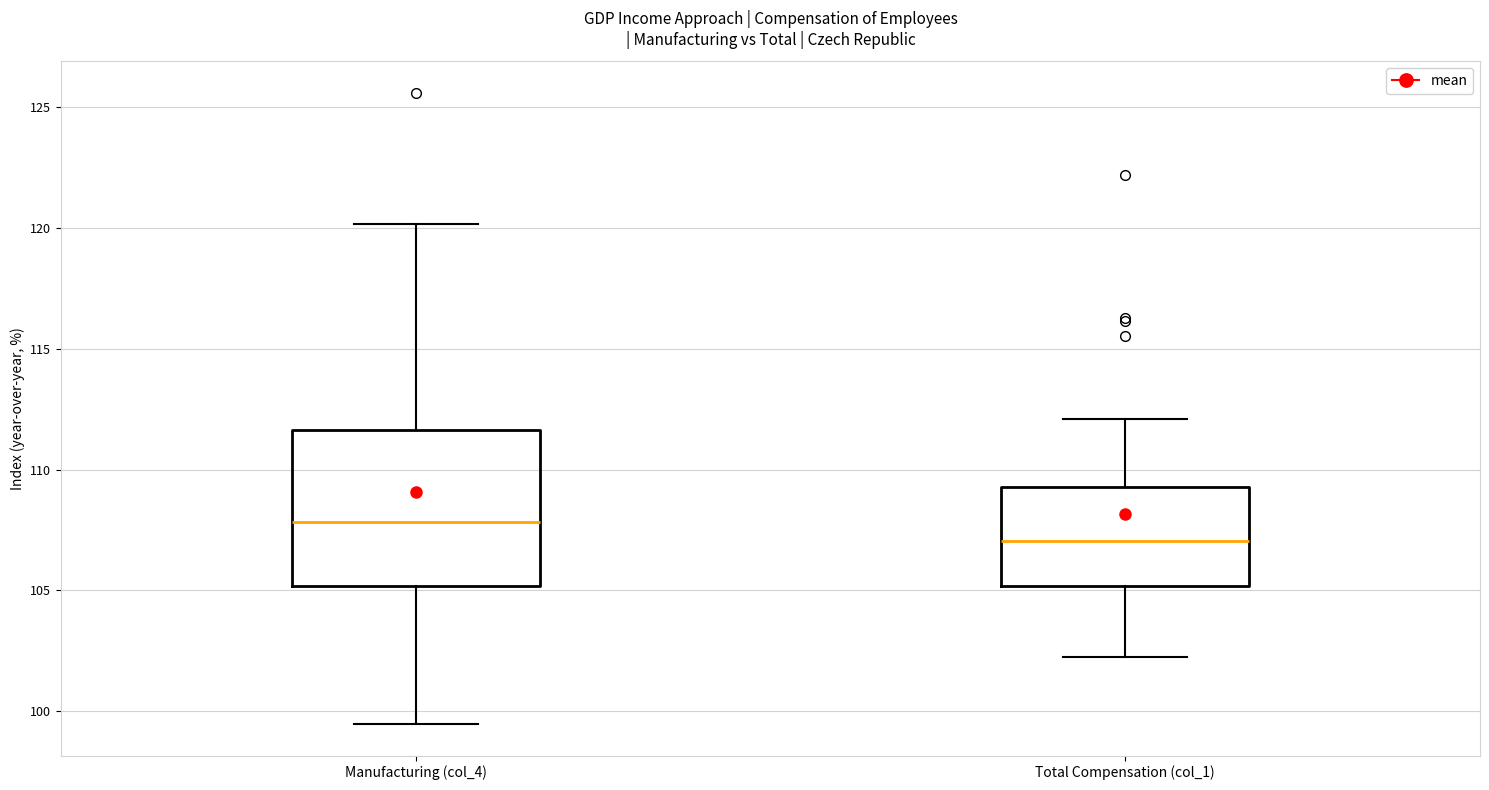

Reading left to right, transcribe this box plot: for each box, give where its median line is, the range the box spans, and where its two whiskers end, as read against the y-axis. The values are not printed on the chart, so give them approximately, as read against the axis.

Manufacturing (col_4): median 108.0, box 105.0 to 111.5, whiskers 99.5 to 120.0
Total Compensation (col_1): median 107.0, box 105.0 to 109.5, whiskers 102.0 to 112.0